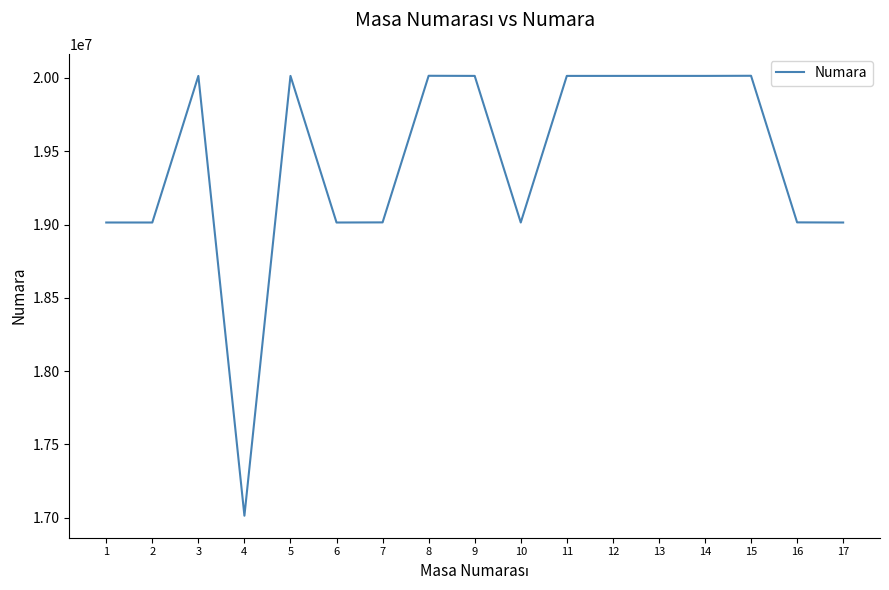

How many distinct data groups are displayed?

1